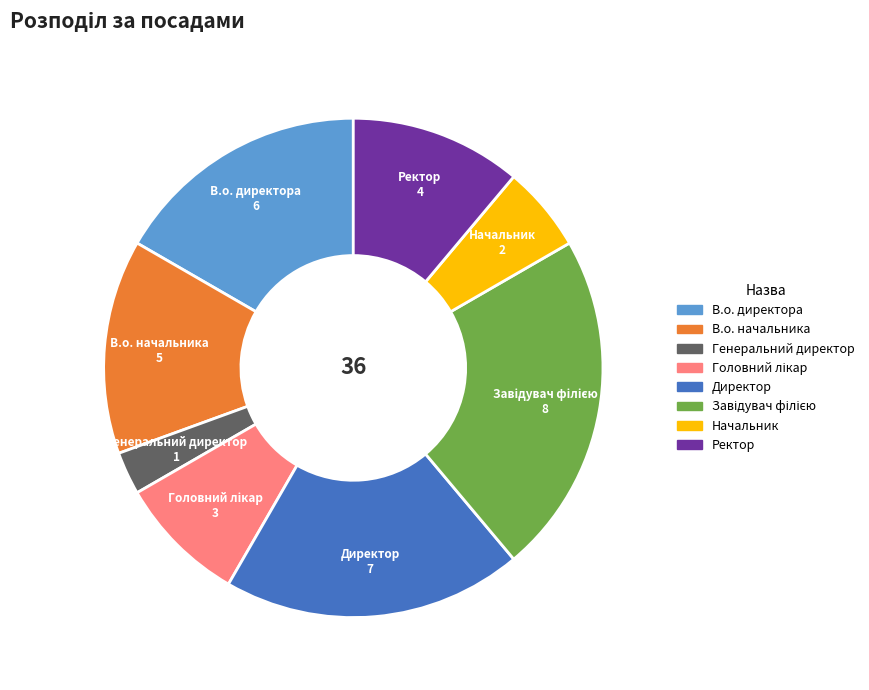

What is the smallest slice in the pie chart?

Генеральний директор